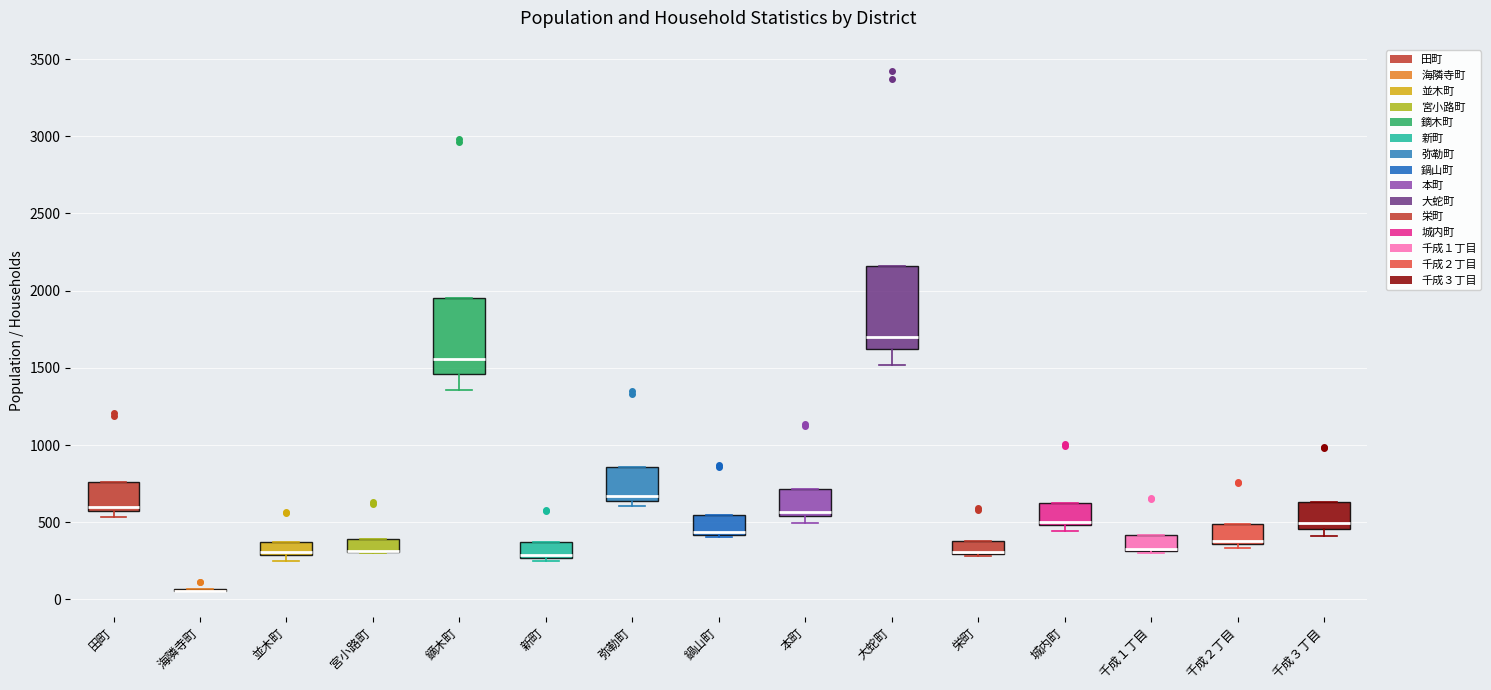

Reading left to right, transcribe this box plot: for each box, give where its median line is, the range the box spans, and where its two whiskers end, as read against the y-axis. The values are not printed on the chart, so give them approximately, as read against the axis.

田町: median 600, box 550 to 750, whiskers 550 (just below the box's lower edge) to 750
海隣寺町: box collapsed to a line at 50, whiskers 50 to 50
並木町: median 300 (just above the box's lower edge), box 300 to 350, whiskers 250 to 350
宮小路町: median 300 (drawn on the box's lower edge), box 300 to 400, whiskers 300 to 400
鏑木町: median 1550, box 1450 to 1950, whiskers 1350 to 1950
新町: median 300, box 250 to 350, whiskers 250 (just below the box's lower edge) to 350
弥勒町: median 650 (just above the box's lower edge), box 650 to 850, whiskers 600 to 850
鍋山町: median 450, box 400 to 550, whiskers 400 to 550
本町: median 550 (just above the box's lower edge), box 550 to 700, whiskers 500 to 700
大蛇町: median 1700, box 1600 to 2150, whiskers 1500 to 2150
栄町: median 300 (drawn on the box's lower edge), box 300 to 400, whiskers 300 to 400
城内町: median 500 (just above the box's lower edge), box 500 to 650, whiskers 450 to 650
千成１丁目: median 350 (drawn on the box's lower edge), box 300 to 400, whiskers 300 to 400
千成２丁目: median 400, box 350 to 500, whiskers 350 (just below the box's lower edge) to 500
千成３丁目: median 500, box 450 to 650, whiskers 400 to 650